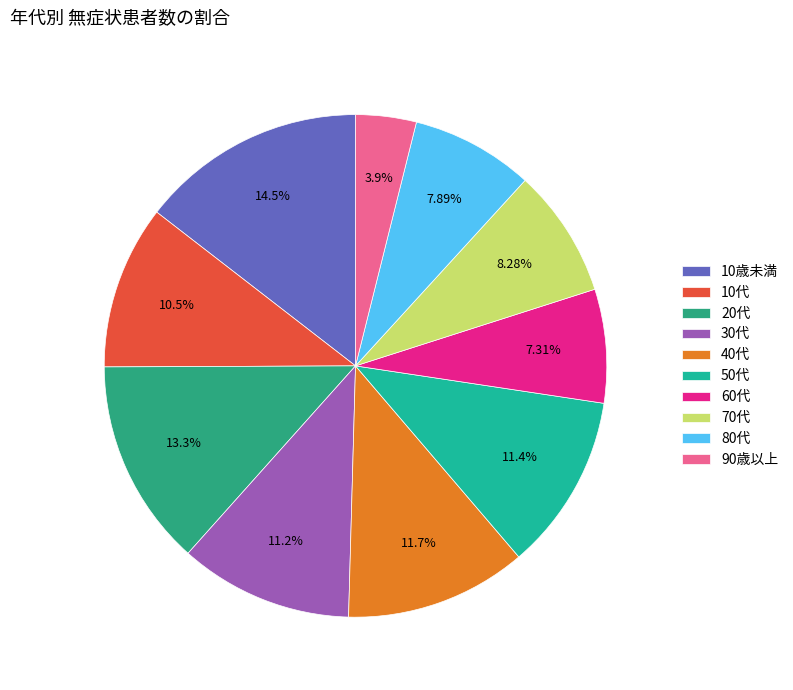

To the nearest percent, what portion does 10代 represent?

11%